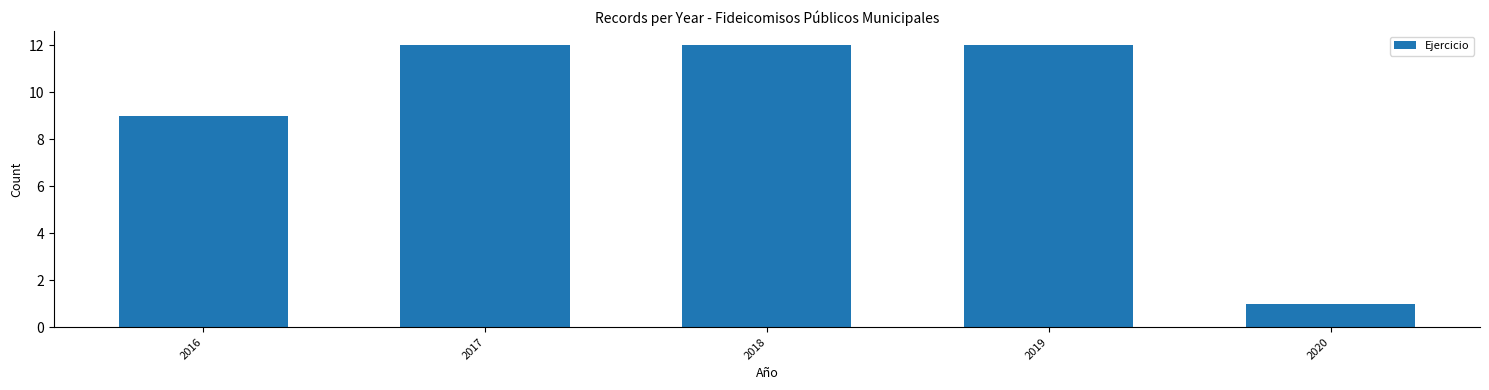

Reading right to left, transcribe all the data shown in this chart.

1	12	12	12	9